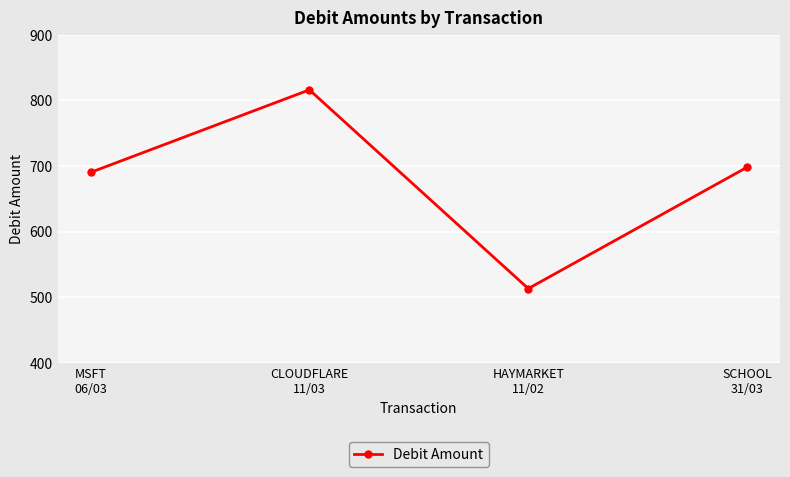

What is the maximum value shown in the chart?

815.9